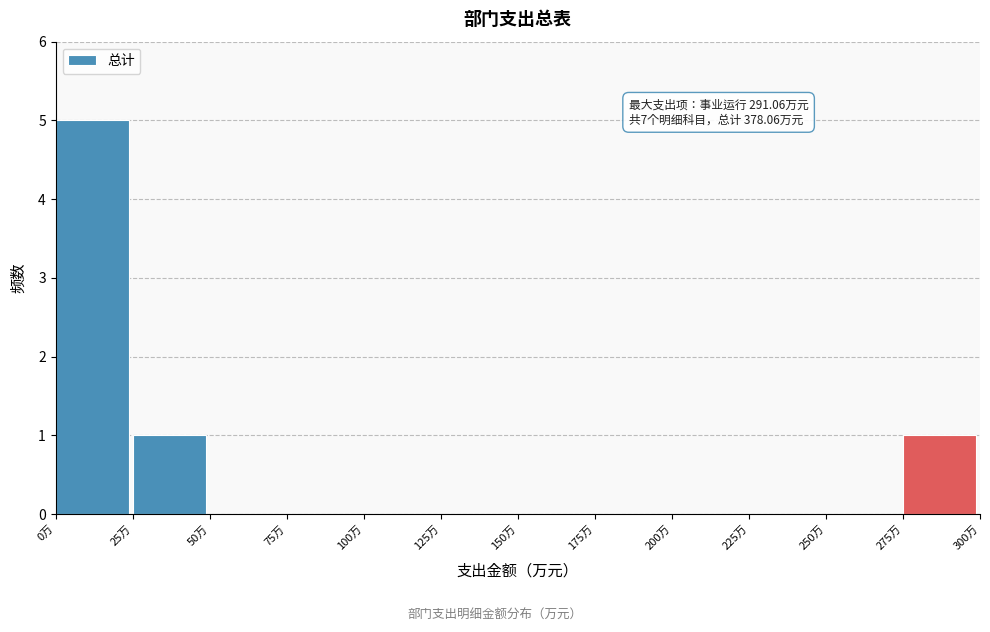

Reading left to right, list all the values displayed in this chart.

0万=5	25万=1	50万=0	75万=0	100万=0	125万=0	150万=0	175万=0	200万=0	225万=0	250万=0	275万=1